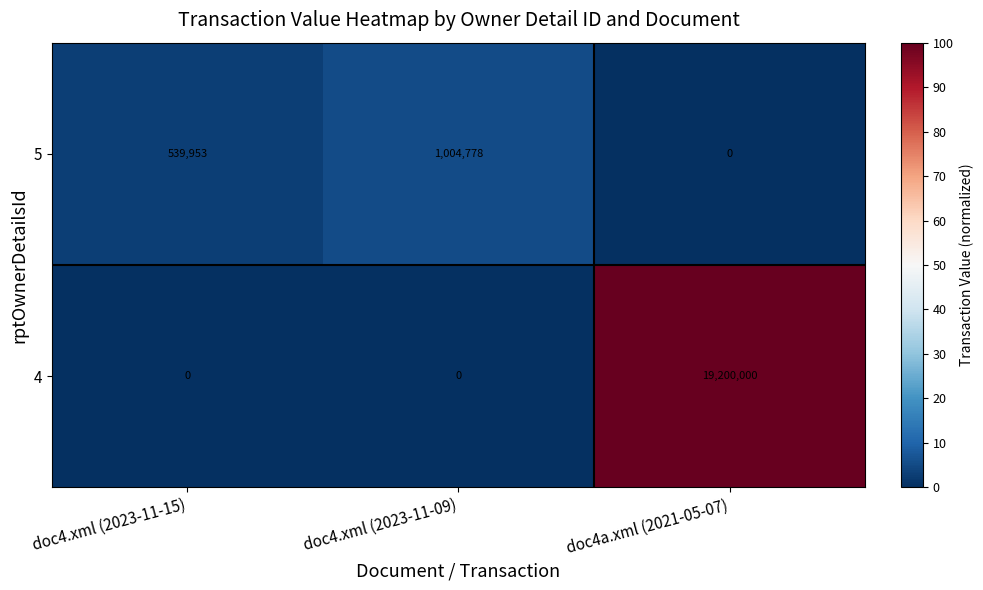

The 4 series shows 0 at doc4.xml (2023-11-15). True or false?

True